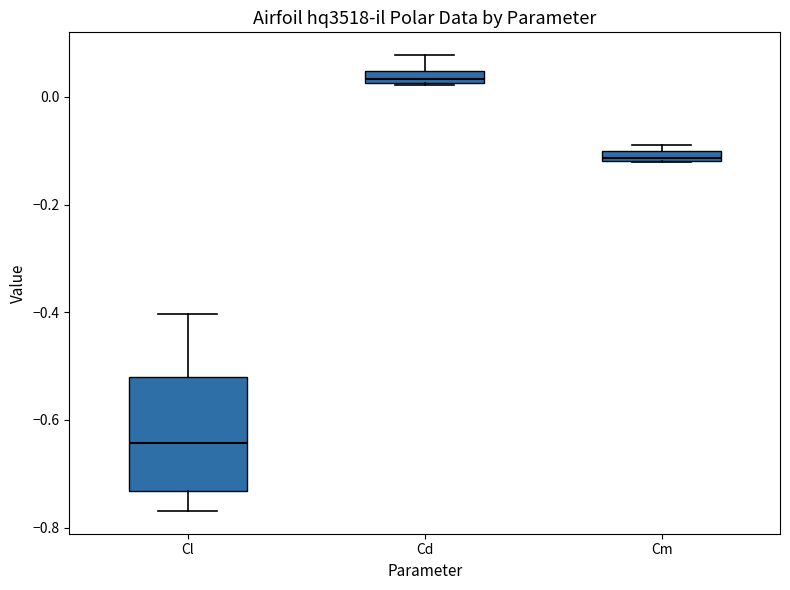

Which box is the tallest, from its lower edge to its upper edge?

Cl